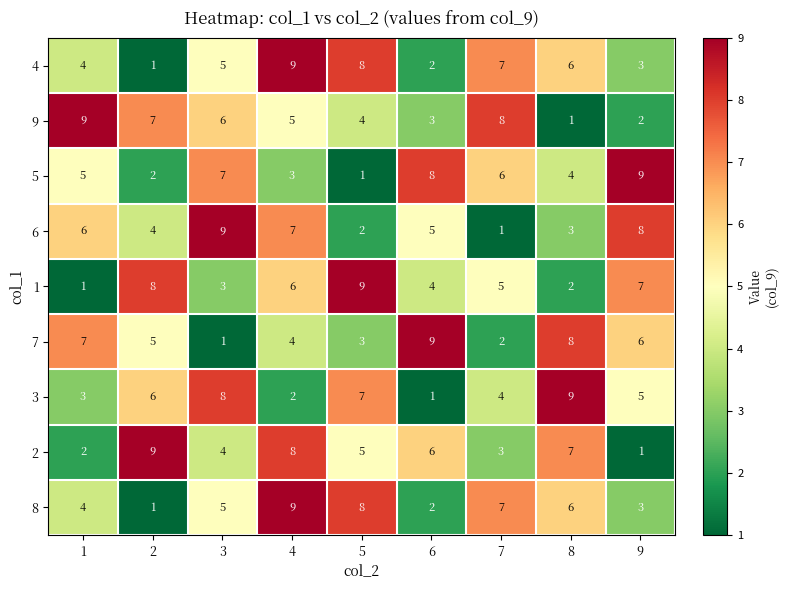

How many categories are shown in the chart?

9